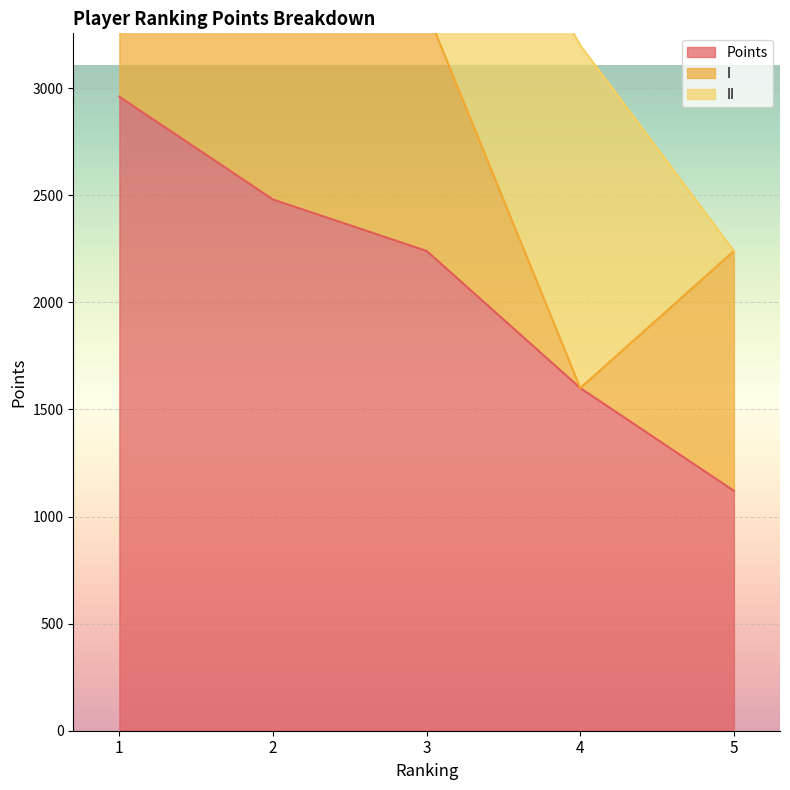

Reading right to left, what are all the values shown in this chart?

Points: 1120	1600	2240	2480	2960
I: 1120	0	1120	1360	1600
II: 0	1600	1120	1120	1360